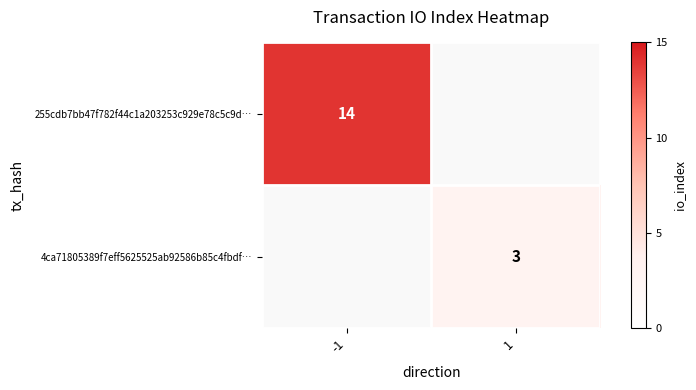

True or false: 255cdb7bb47f782f44c1a203253c929e78c5c9d… has a value of 14 at -1.

True